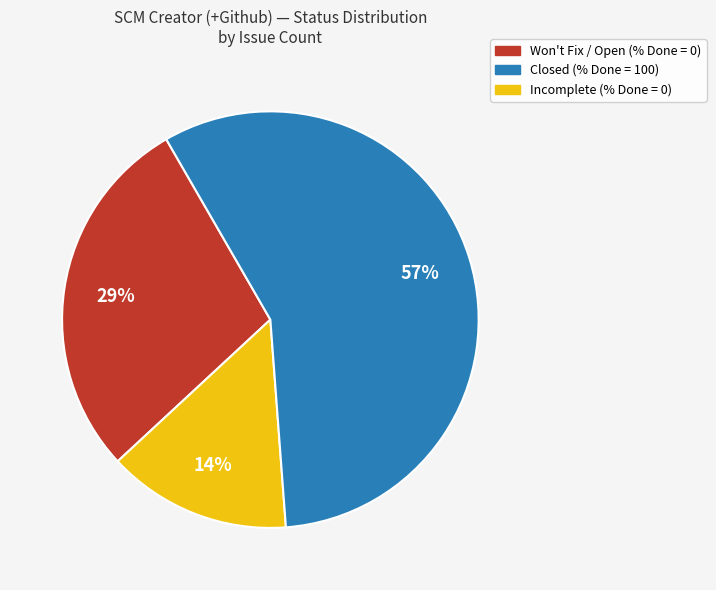

Is there a majority slice in this chart?

Yes